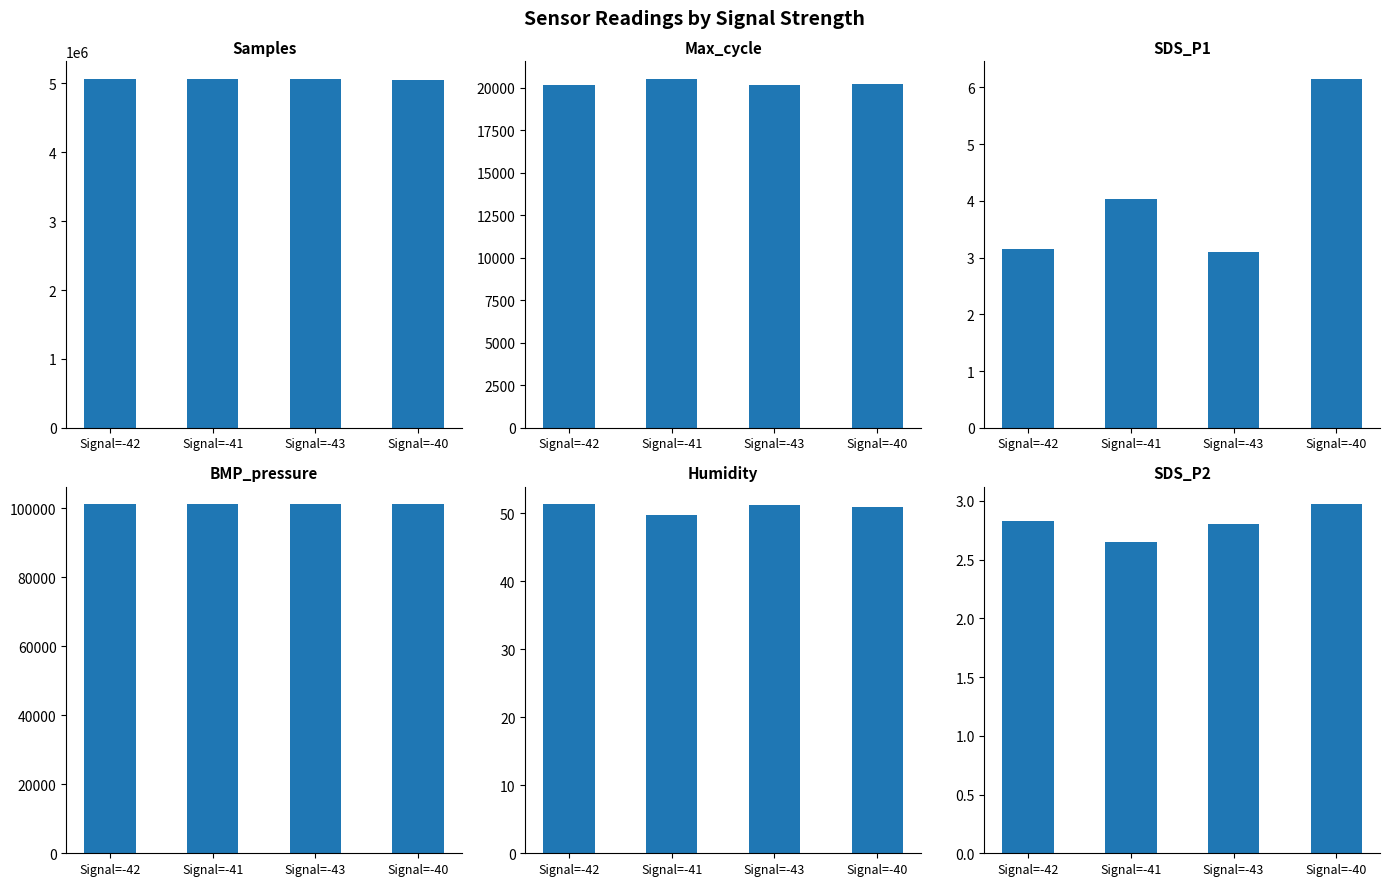

What is the average value of the BMP_pressure series?

101098.8